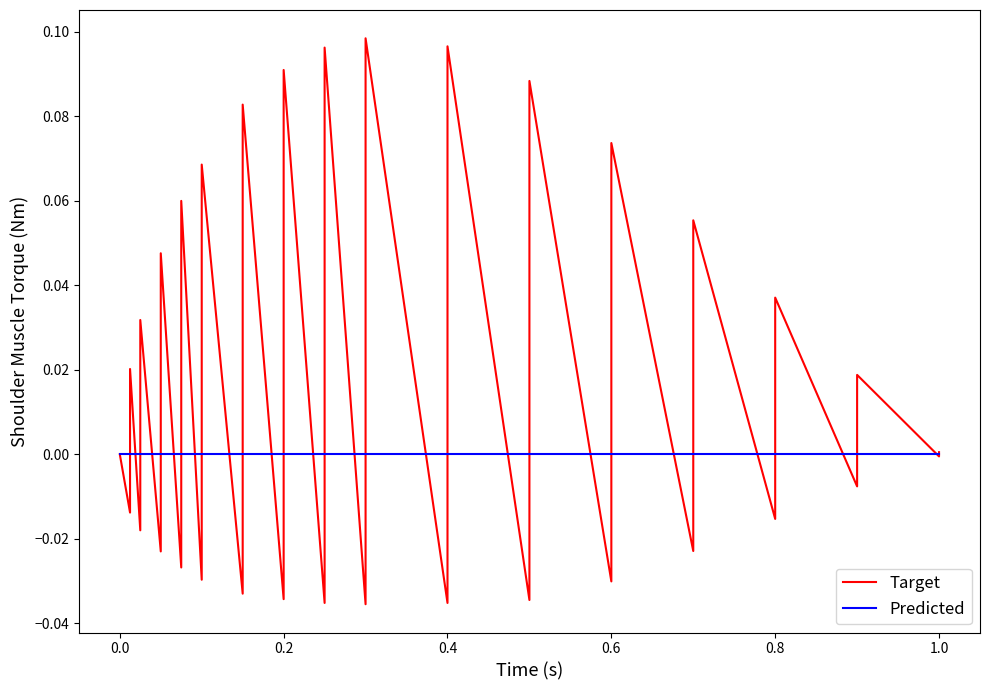

How many distinct data groups are displayed?

2